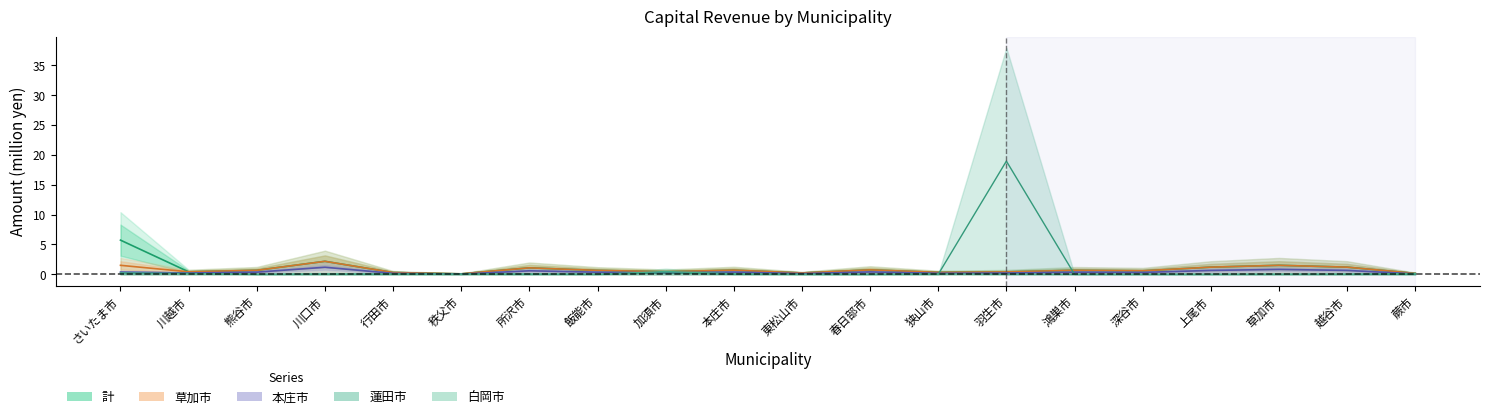

Which series has the widest spread of values?

蓮田市